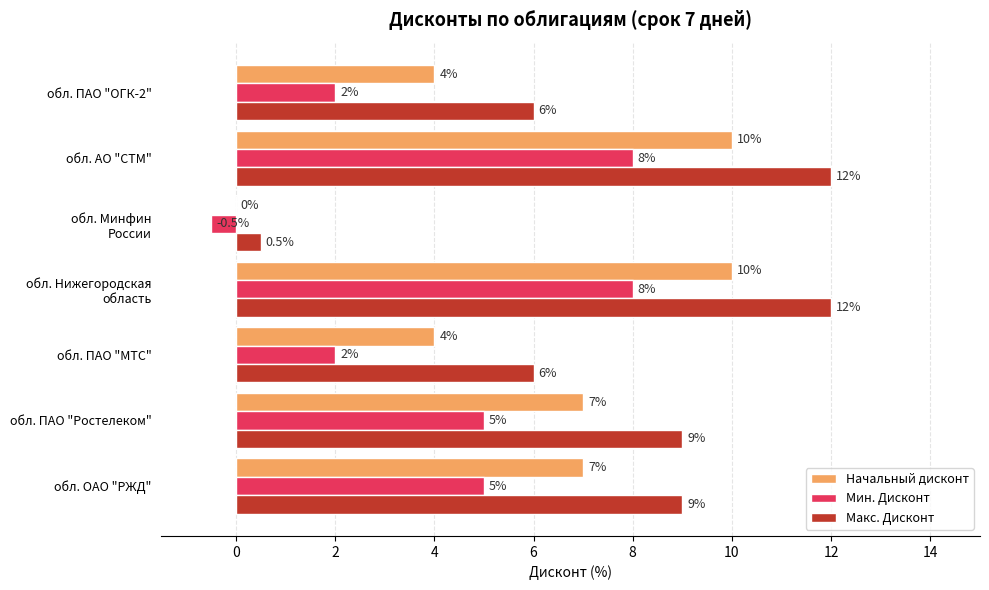

What is the greatest value displayed?

12.0